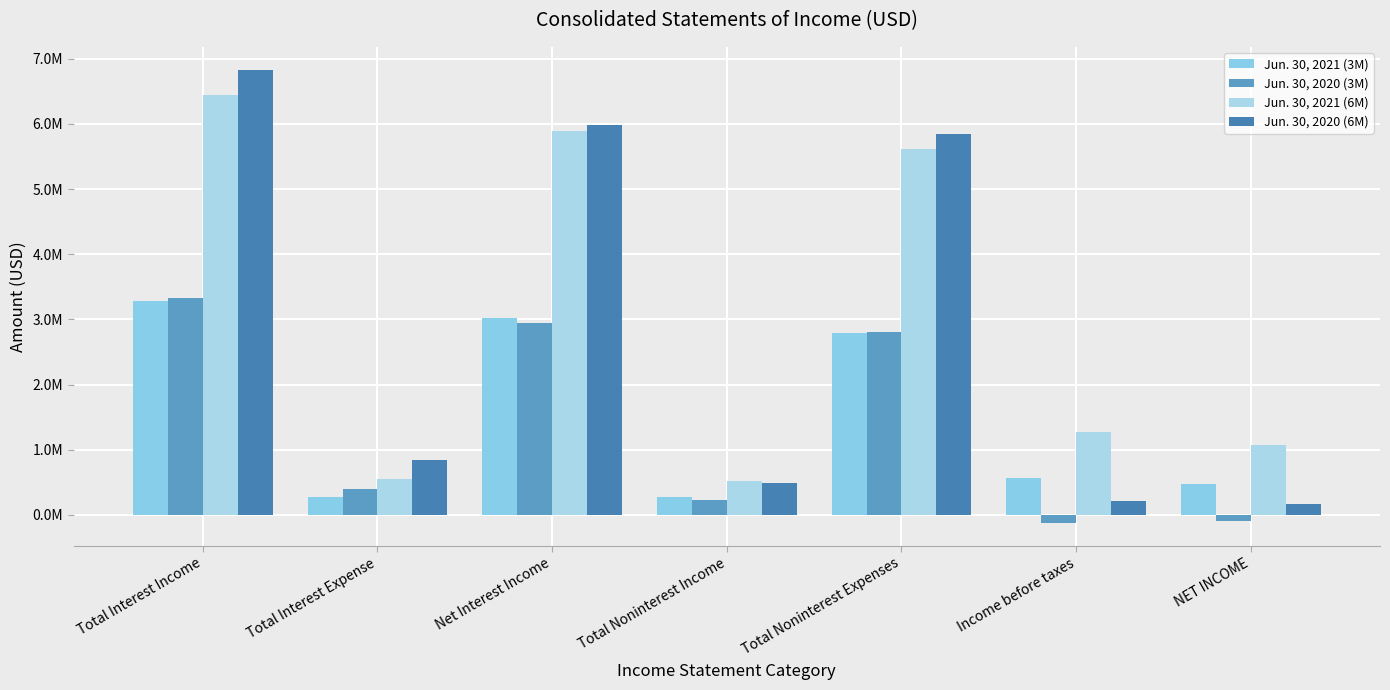

Does the chart contain stacked bars?

No